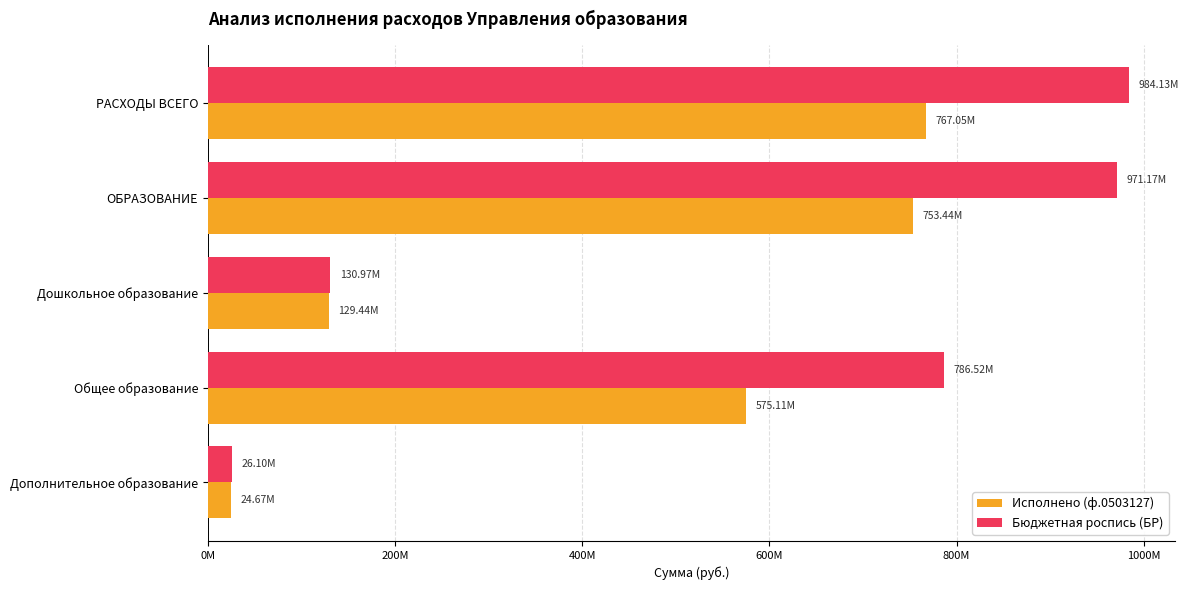

At which label does Исполнено (ф.0503127) reach its minimum?

Дополнительное образование